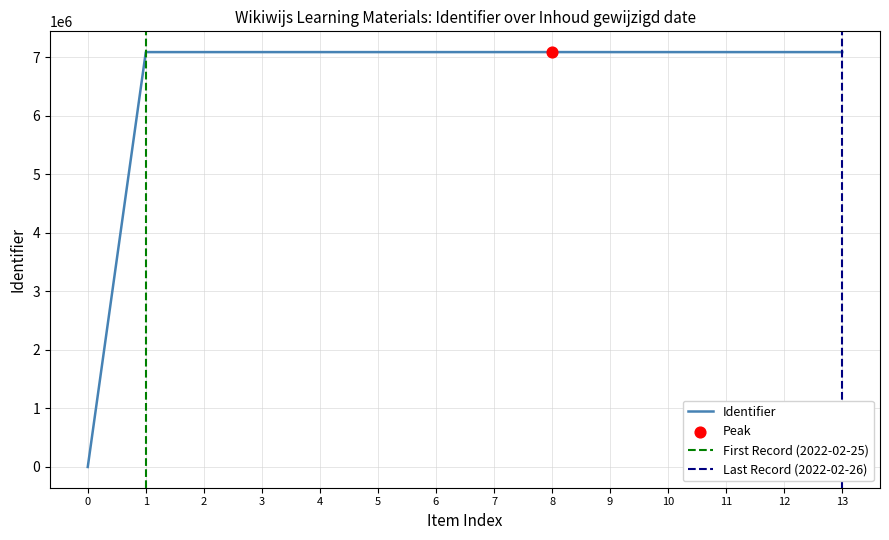

What is the highest value of the Identifier series?

7089462